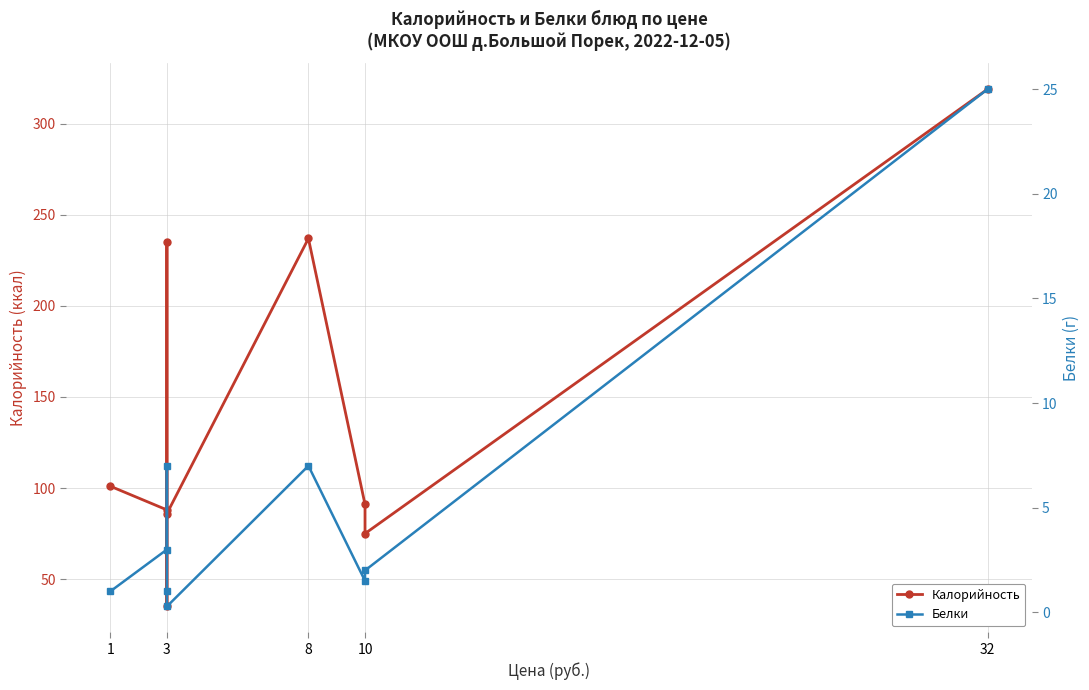

In Калорийность, how many points are higher than both neighbors (excluding endpoints)?

2